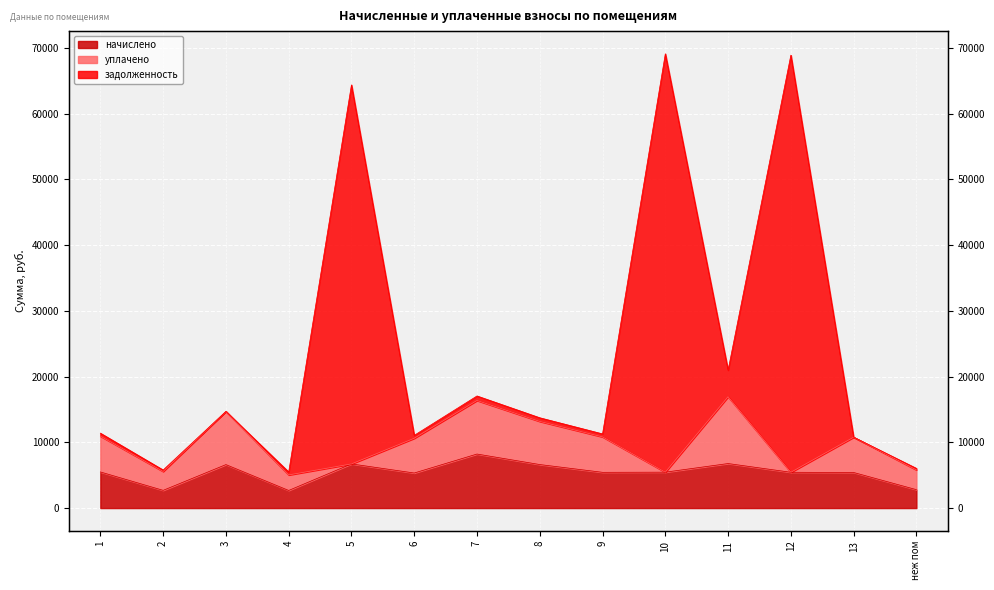

Where is the first local maximum for начислено?

3